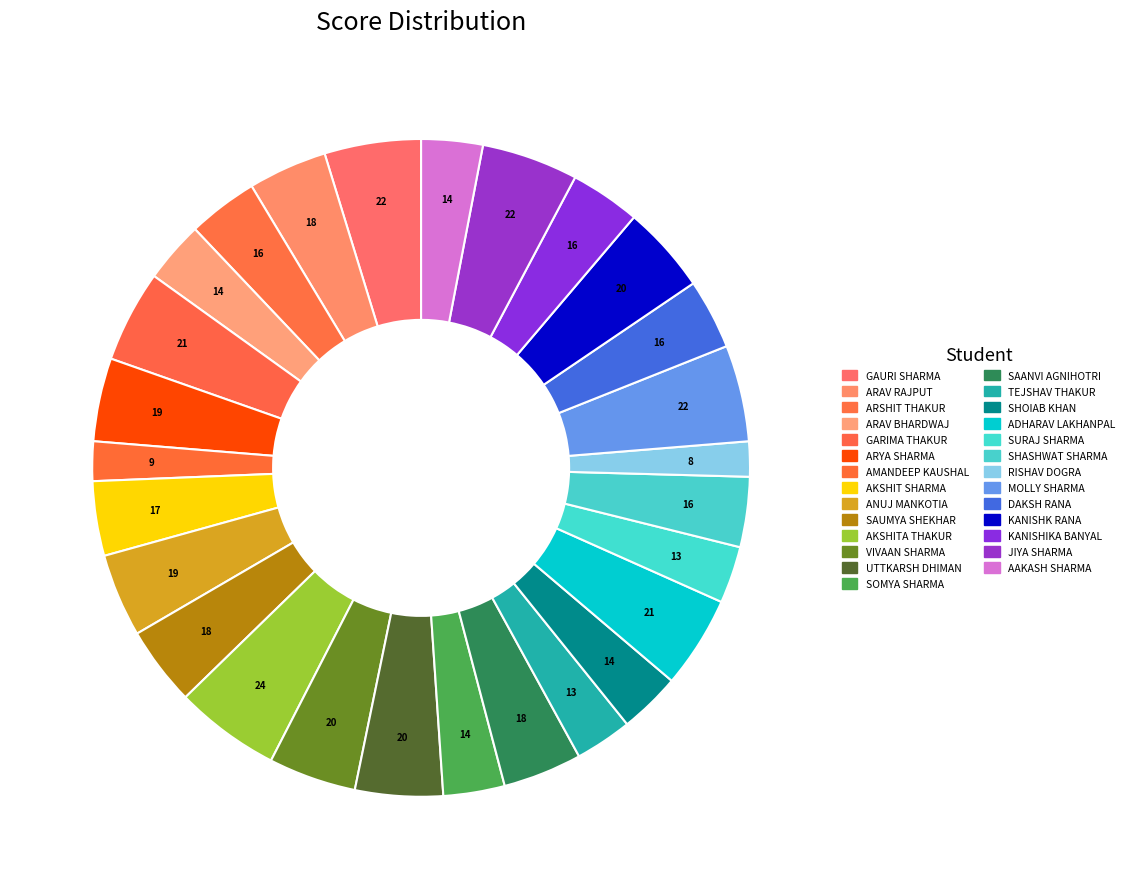

Rank the categories by value from highest to lowest.

AKSHITA THAKUR, GAURI SHARMA, MOLLY SHARMA, JIYA SHARMA, GARIMA THAKUR, ADHARAV LAKHANPAL, VIVAAN SHARMA, UTTKARSH DHIMAN, KANISHK RANA, ARYA SHARMA, ANUJ MANKOTIA, ARAV RAJPUT, SAUMYA SHEKHAR, SAANVI AGNIHOTRI, AKSHIT SHARMA, ARSHIT THAKUR, SHASHWAT SHARMA, DAKSH RANA, KANISHIKA BANYAL, ARAV BHARDWAJ, SOMYA SHARMA, SHOIAB KHAN, AAKASH SHARMA, TEJSHAV THAKUR, SURAJ SHARMA, AMANDEEP KAUSHAL, RISHAV DOGRA